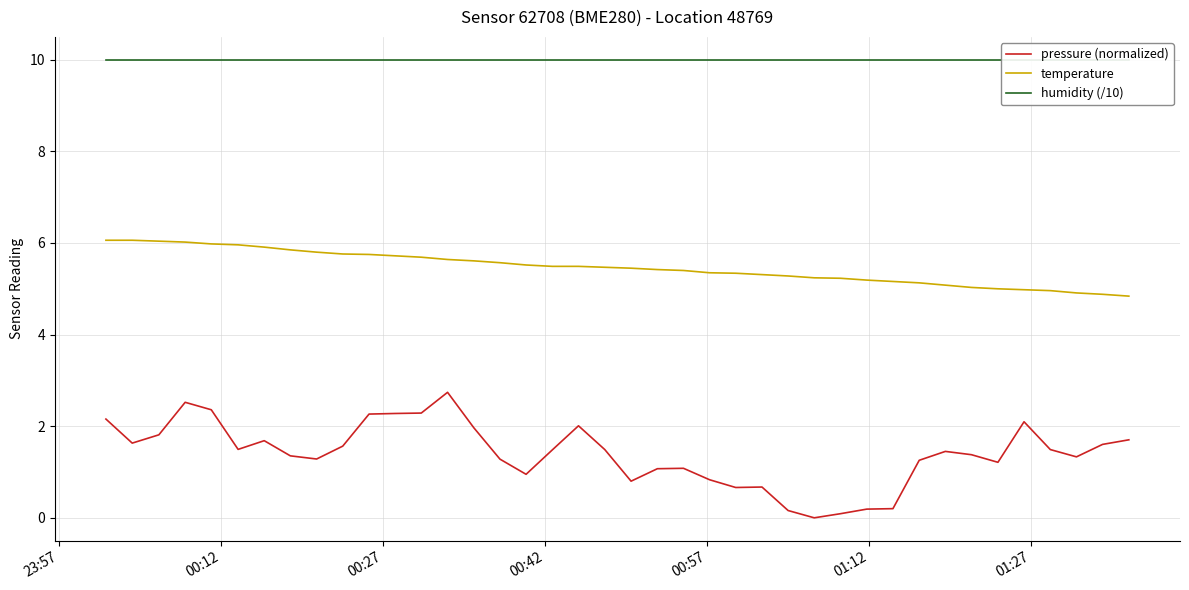

Reading right to left, transcribe all the data shown in this chart.

pressure (normalized): 1.7	1.6	1.3	1.5	2.1	1.2	1.4	1.4	1.3	0.2	0.2	0.1	0.0	0.2	0.7	0.7	0.8	1.1	1.1	0.8	1.5	2.0	1.5	0.9	1.3	2.0	2.7	2.3	2.3	2.3	1.6	1.3	1.4	1.7	1.5	2.4	2.5	1.8	1.6	2.2
temperature: 4.8	4.9	4.9	5.0	5.0	5.0	5.0	5.1	5.1	5.2	5.2	5.2	5.2	5.3	5.3	5.3	5.3	5.4	5.4	5.5	5.5	5.5	5.5	5.5	5.6	5.6	5.6	5.7	5.7	5.8	5.8	5.8	5.8	5.9	6.0	6.0	6.0	6.0	6.1	6.1
humidity (/10): 10.0	10.0	10.0	10.0	10.0	10.0	10.0	10.0	10.0	10.0	10.0	10.0	10.0	10.0	10.0	10.0	10.0	10.0	10.0	10.0	10.0	10.0	10.0	10.0	10.0	10.0	10.0	10.0	10.0	10.0	10.0	10.0	10.0	10.0	10.0	10.0	10.0	10.0	10.0	10.0